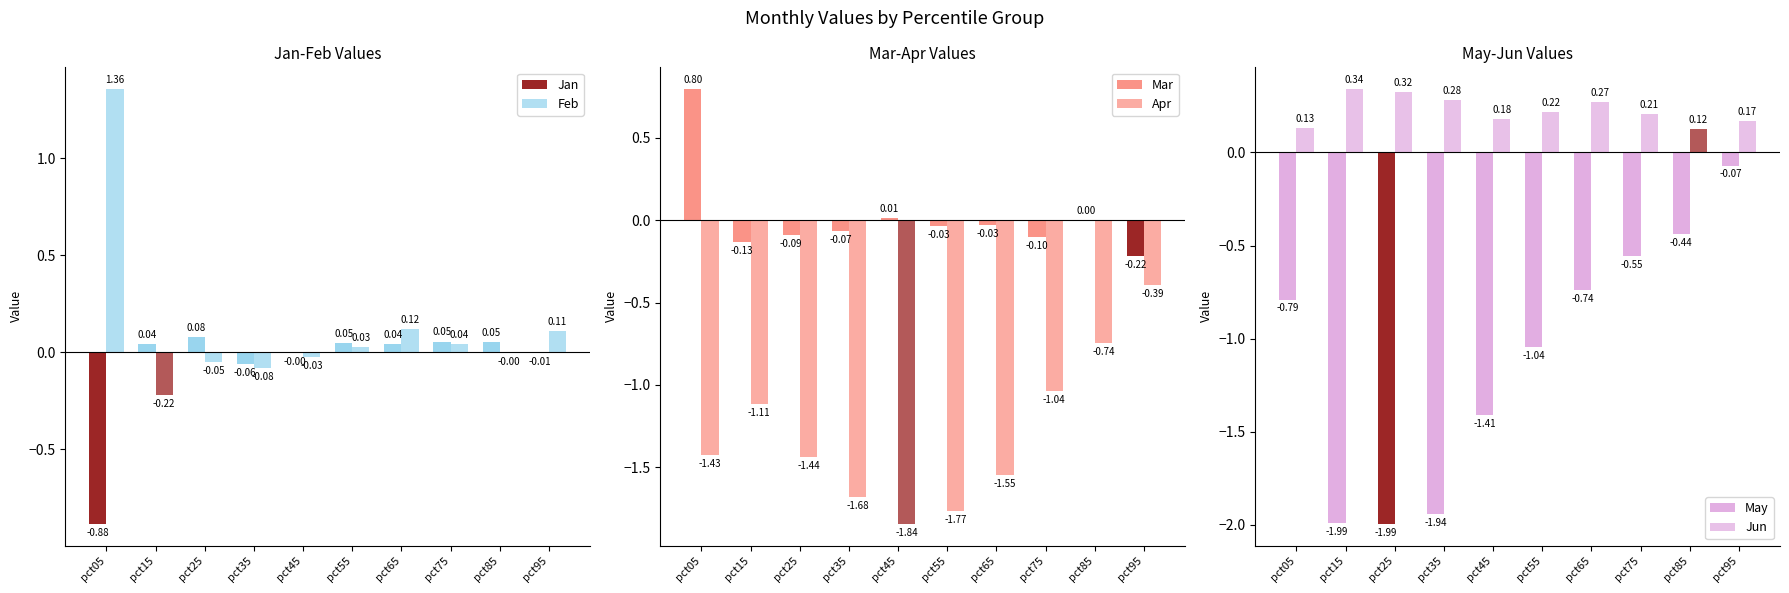

Which series has the largest total across all categories?

Jun